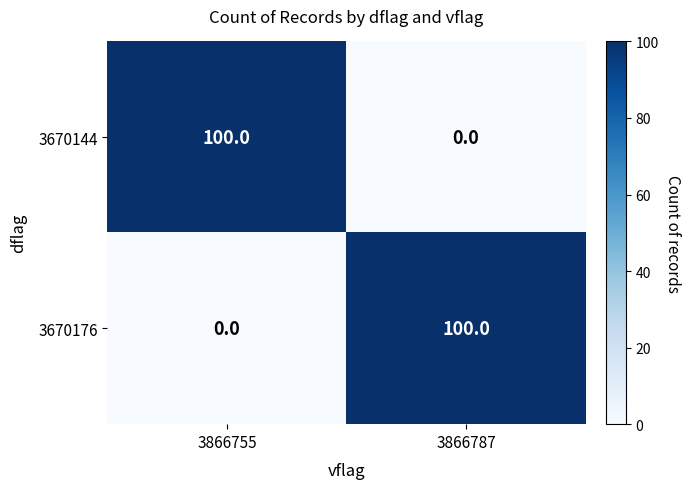

List the labels in order of 3670176 value, largest first.

3866787, 3866755